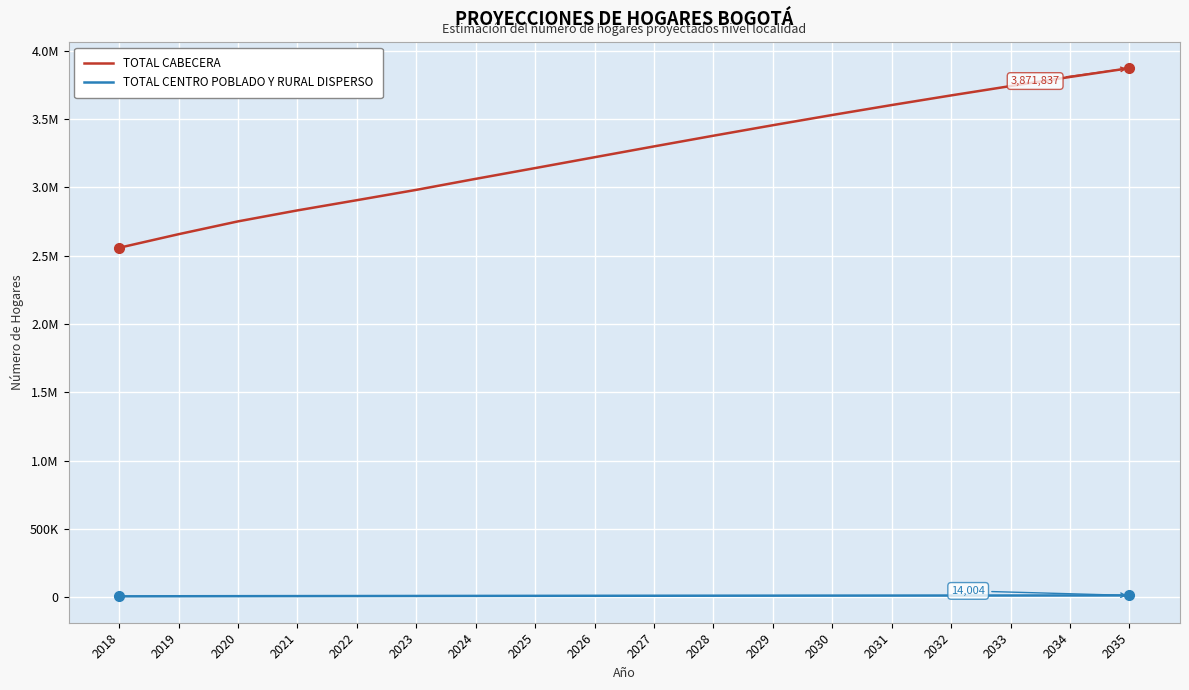

True or false: TOTAL CENTRO POBLADO Y RURAL DISPERSO and TOTAL CABECERA intersect in this chart.

False